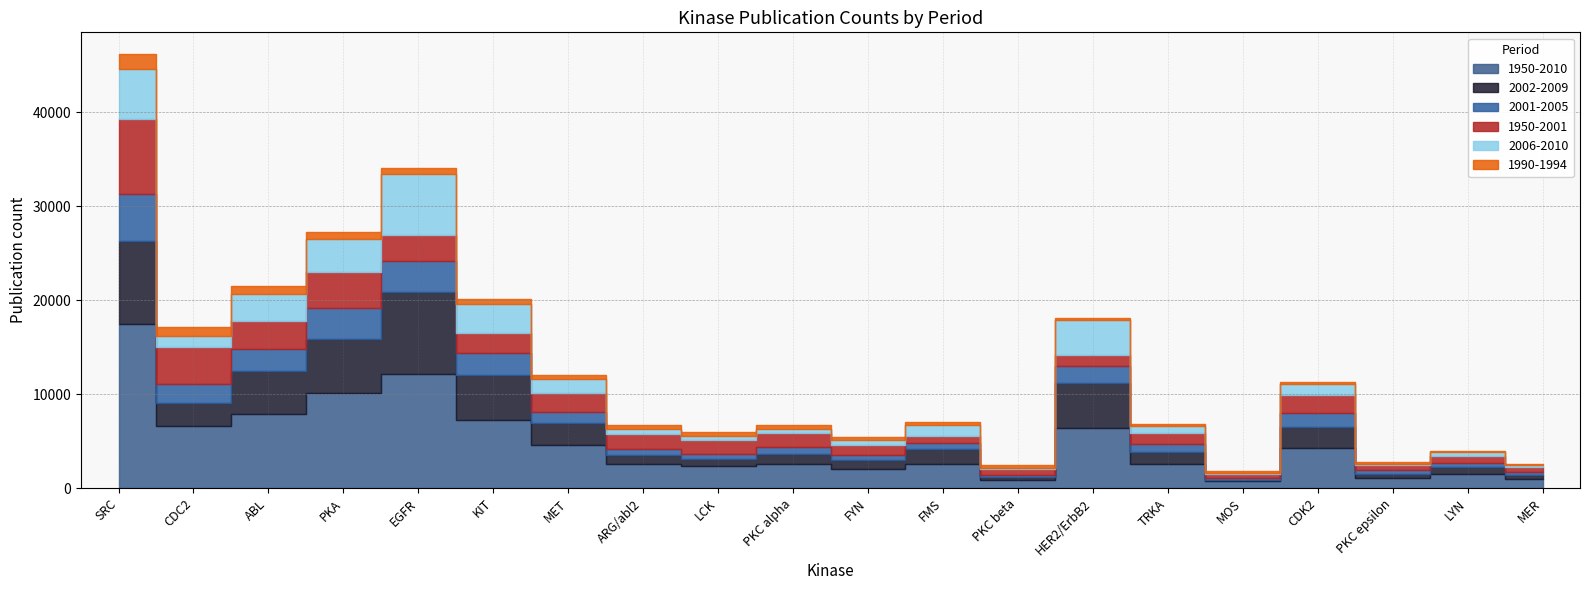

What is the average value of the 2001-2005 series?

1411